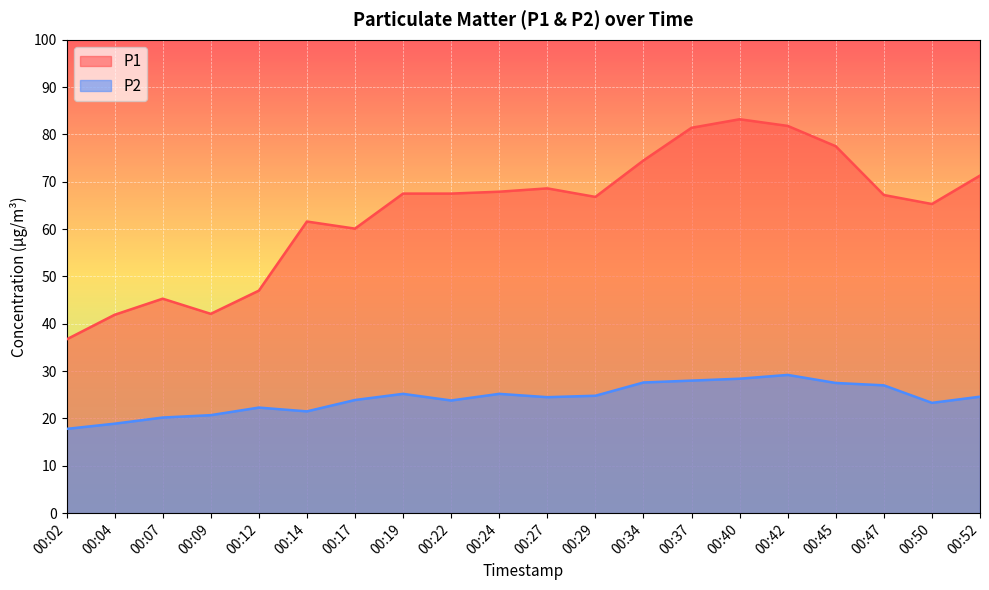

True or false: P1 and P2 cross at least once.

False